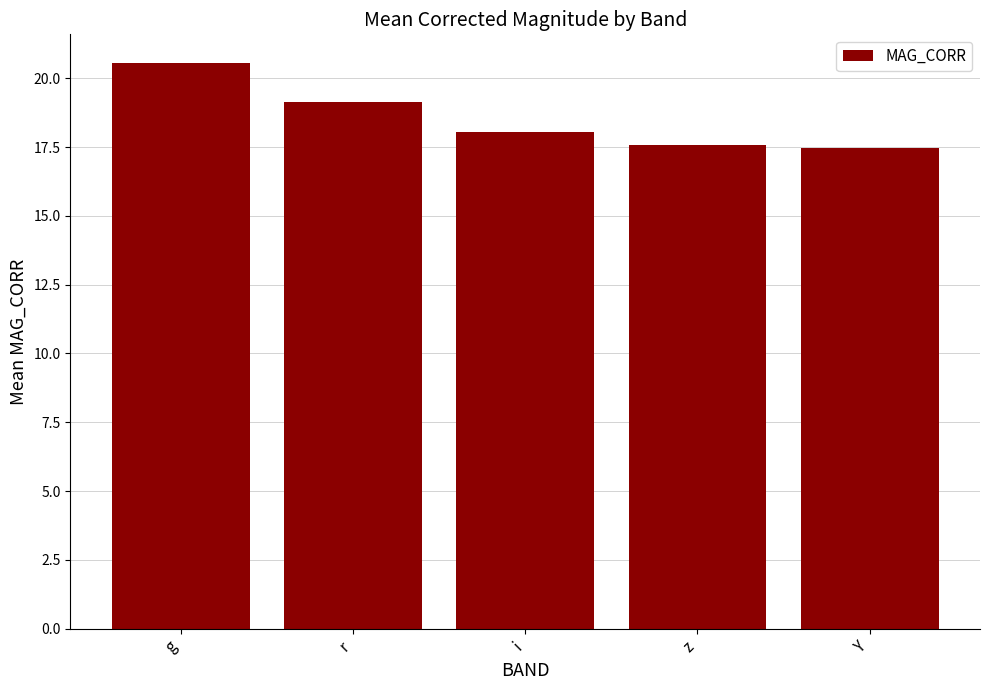

Which category has the highest value across all series?

g